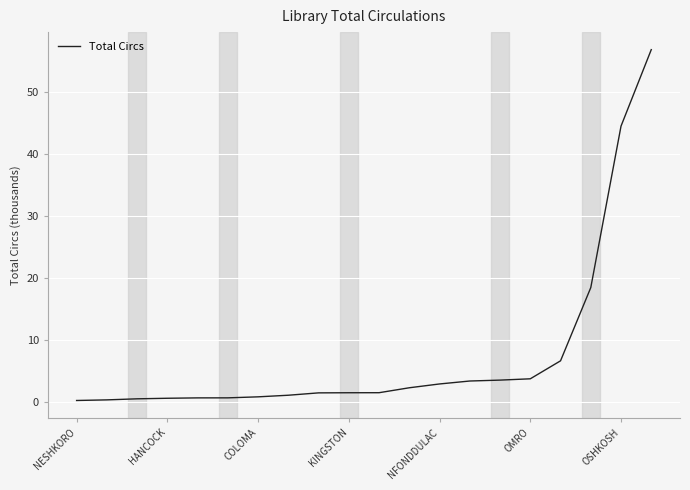

What is the greatest value displayed?

56.9